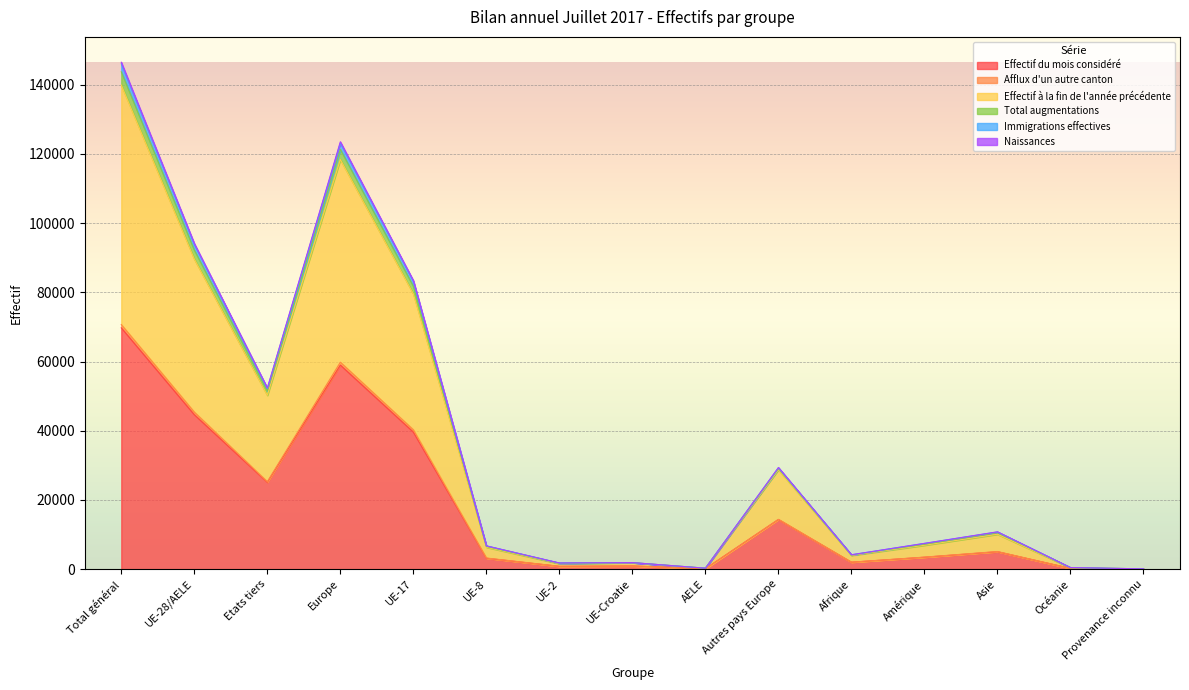

Which category has the highest value in the Effectif du mois considéré series?

Total général